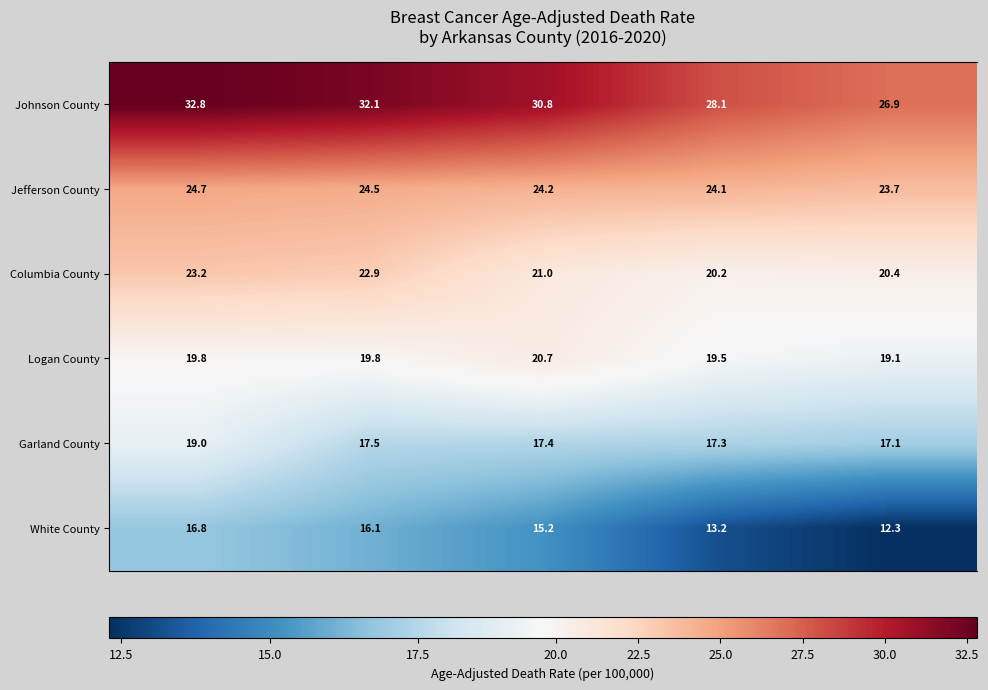

What is the sum of all Johnson County values?

150.7